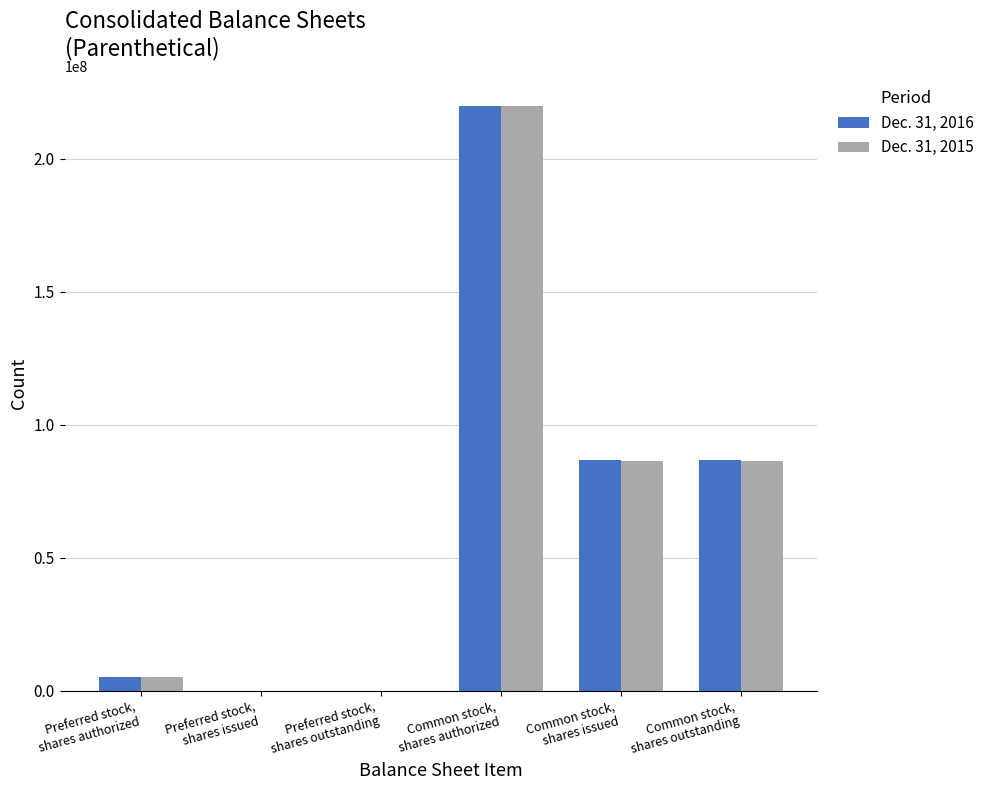

Are the bars horizontal?

No